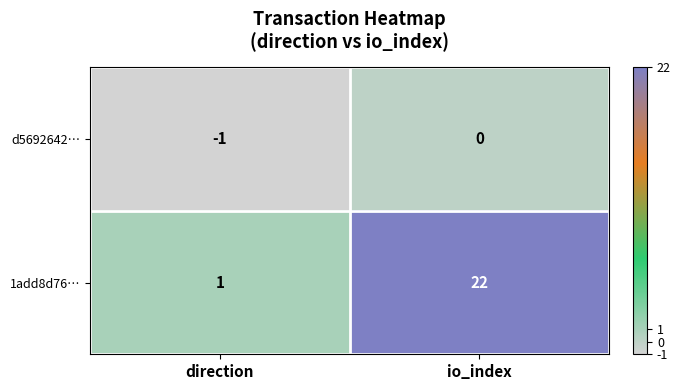

What is the total value across all series at io_index?

22